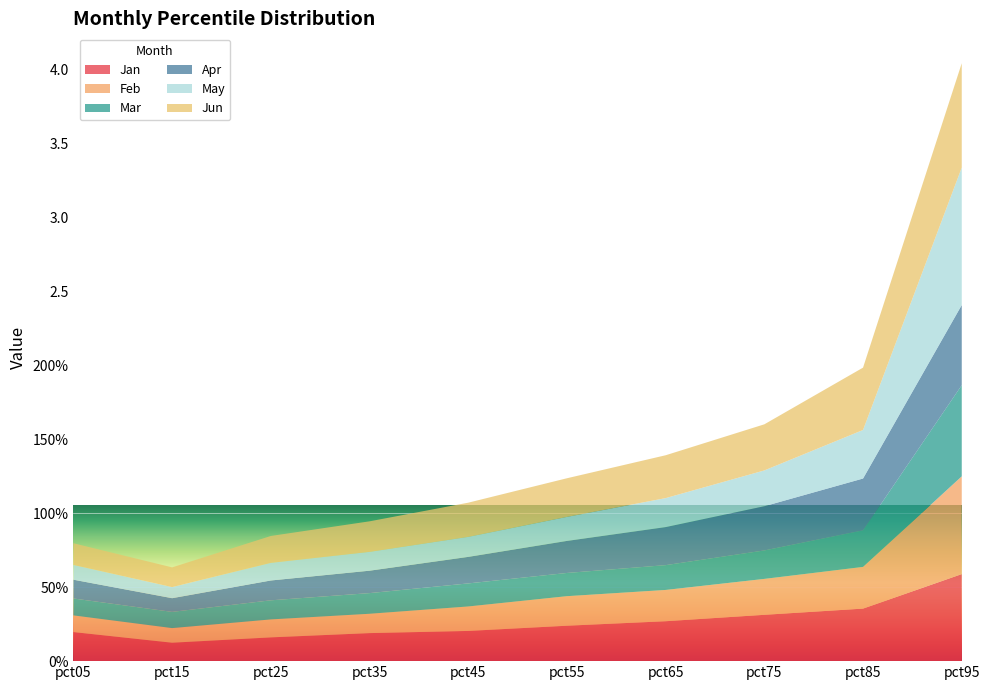

Reading right to left, list all the values displayed in this chart.

Jan: 0.6	0.4	0.3	0.3	0.2	0.2	0.2	0.2	0.1	0.2
Feb: 0.7	0.3	0.2	0.2	0.2	0.2	0.1	0.1	0.1	0.1
Mar: 0.6	0.2	0.2	0.2	0.2	0.2	0.1	0.1	0.1	0.1
Apr: 0.5	0.4	0.3	0.3	0.2	0.2	0.2	0.1	0.1	0.1
May: 0.9	0.3	0.2	0.2	0.2	0.1	0.1	0.1	0.1	0.1
Jun: 0.7	0.4	0.3	0.3	0.3	0.2	0.2	0.2	0.1	0.1